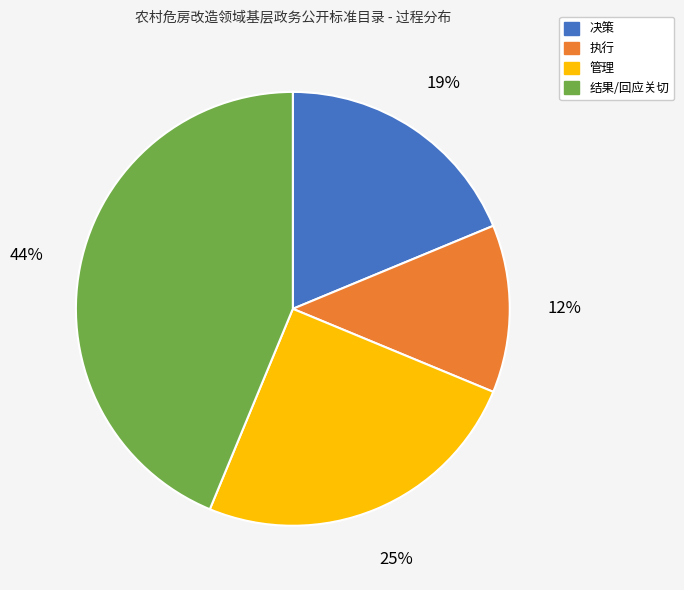

Is the sum of 结果/回应关切 and 决策 greater than half?

Yes